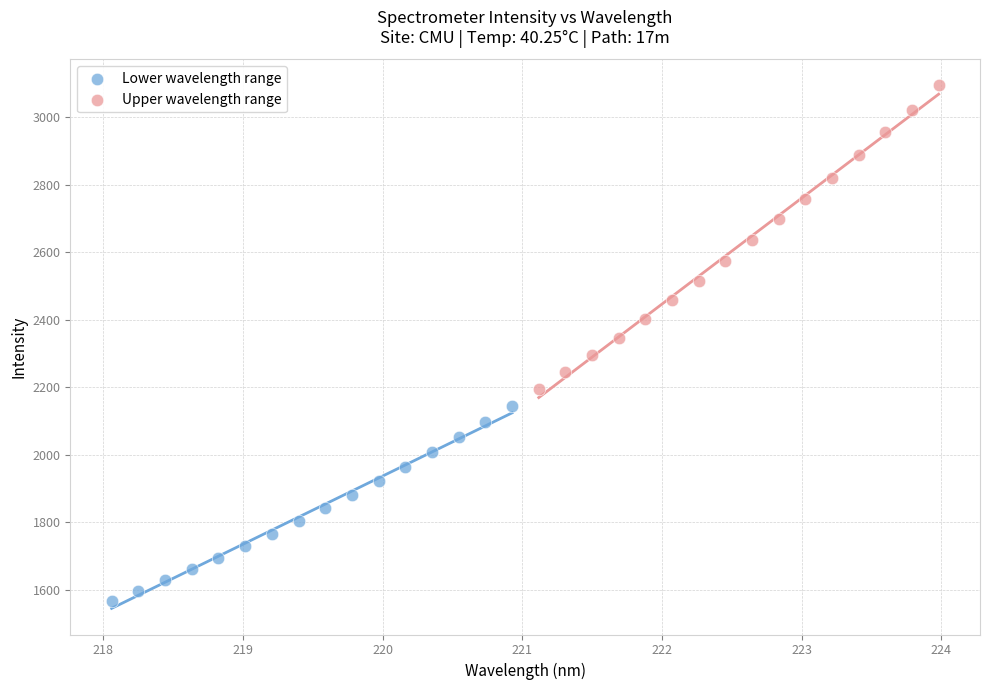

What are all the series names shown in the legend?

Lower wavelength range, Upper wavelength range